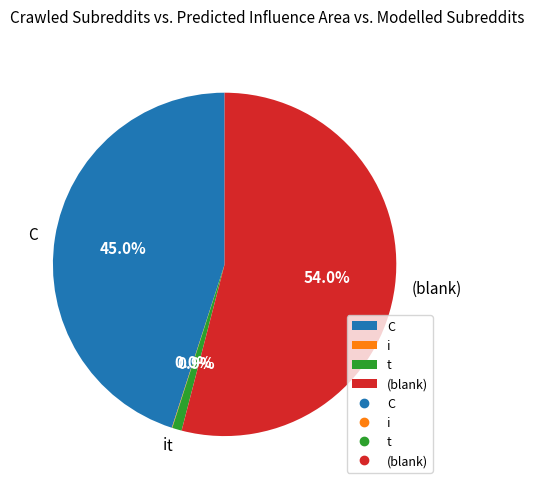

Does (blank) account for over 50% of the chart?

Yes